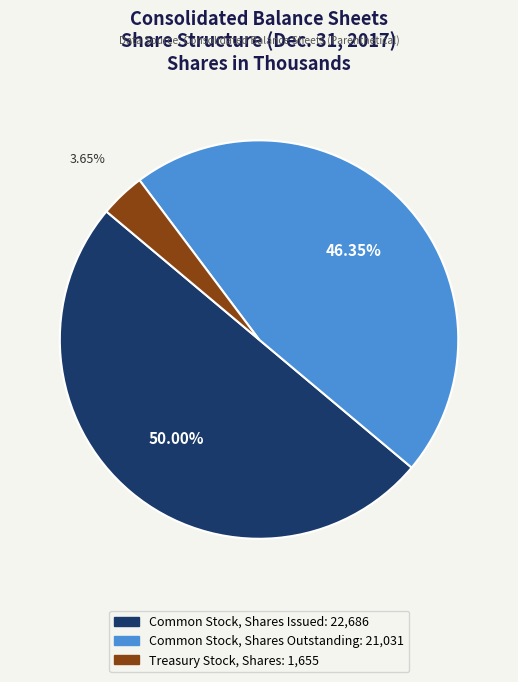

Which slice is the largest?

Common Stock, Shares Issued